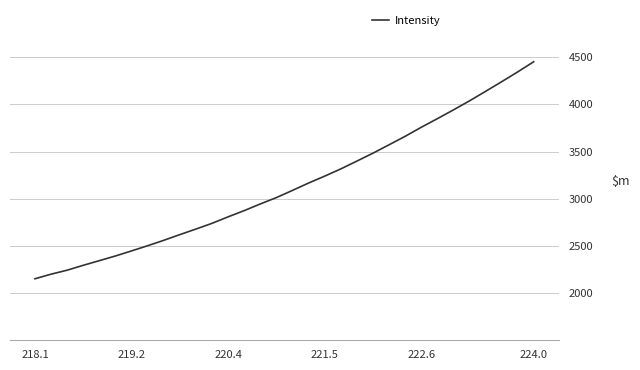

Does the chart have visible grid lines?

Yes